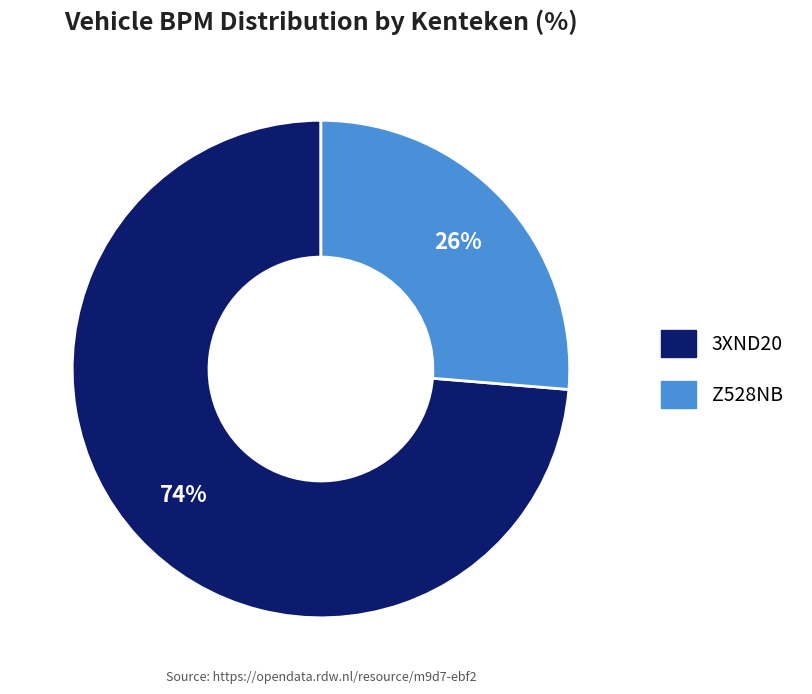

The 3XND20 slice represents 74% of the pie. True or false?

True